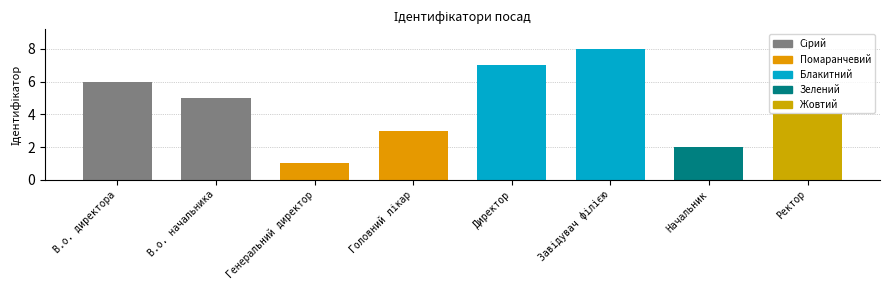

What position from the left is Директор?

5